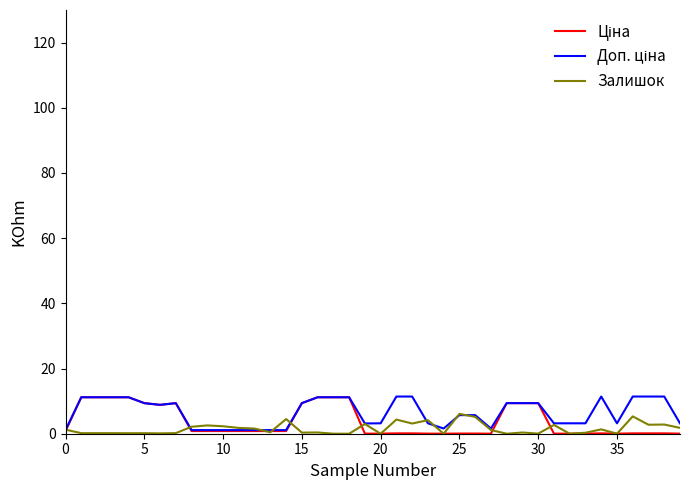

What is the greatest value displayed?

11.4